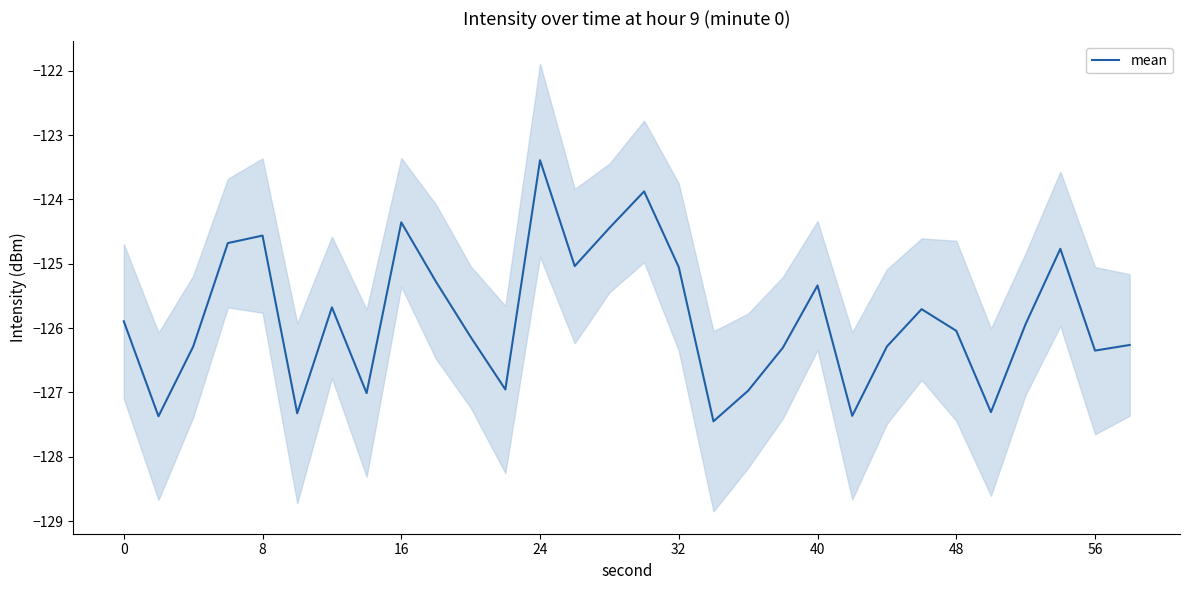

How many values are below -125?

23